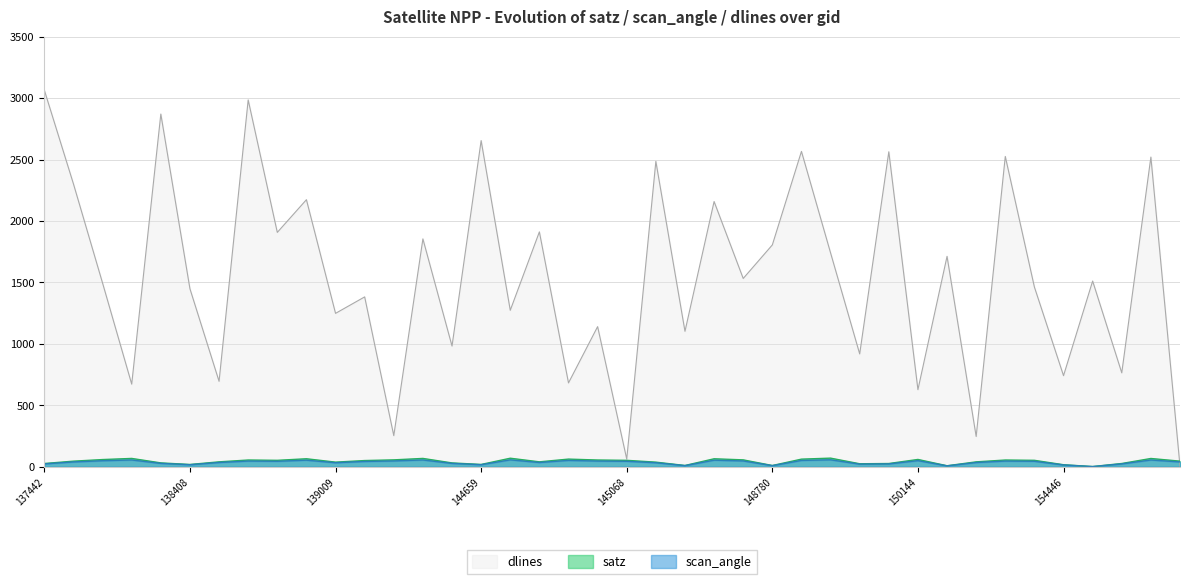

What is the difference between the second highest and minimum values in the satz series?

67.9